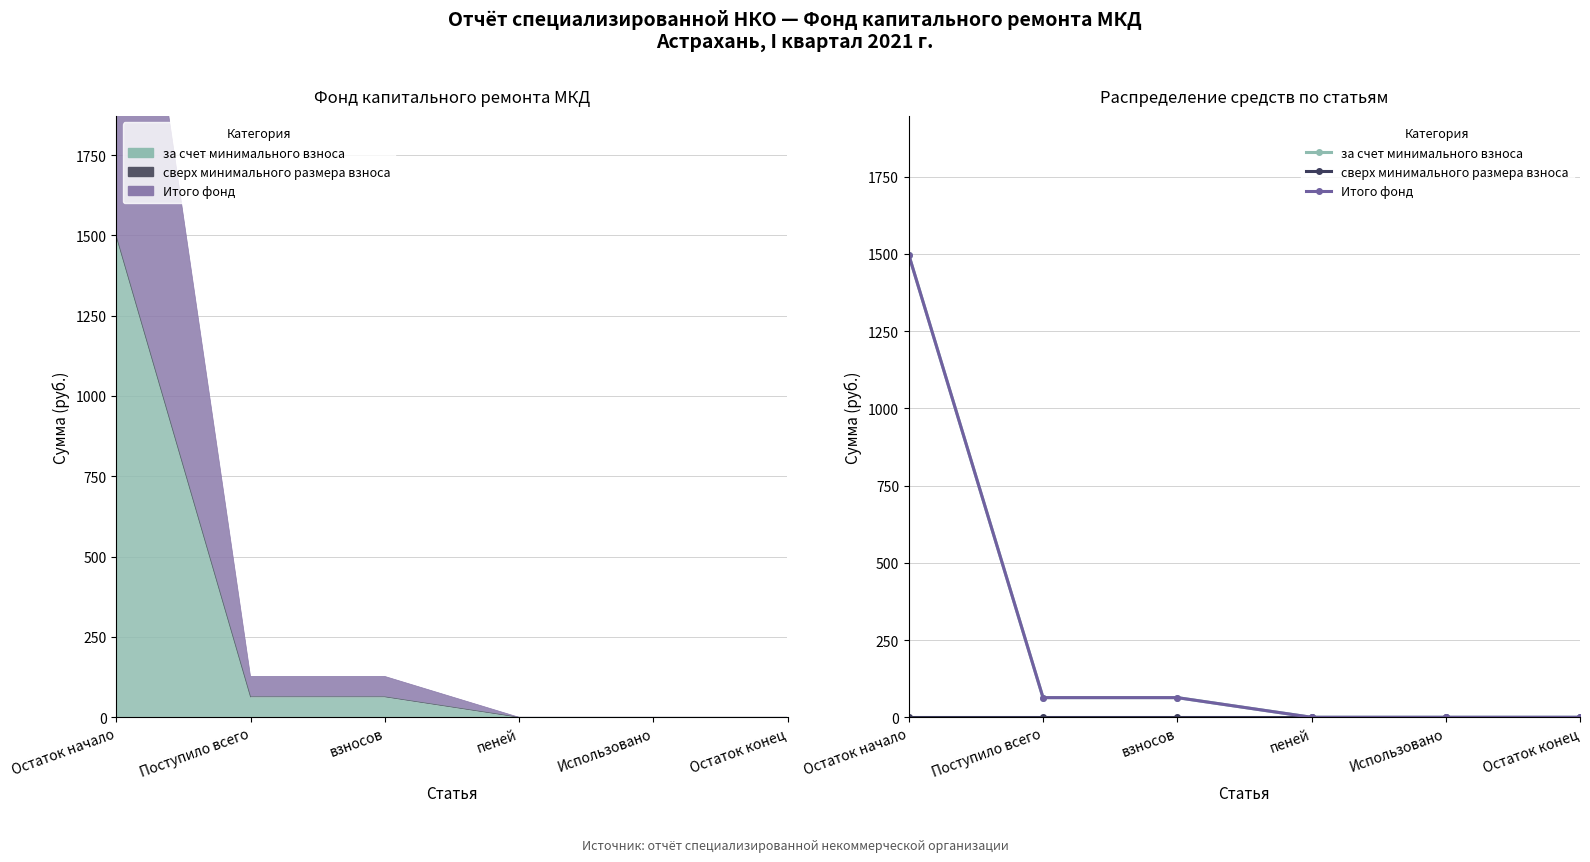

What is the label of the 1st point from the left?

Остаток начало